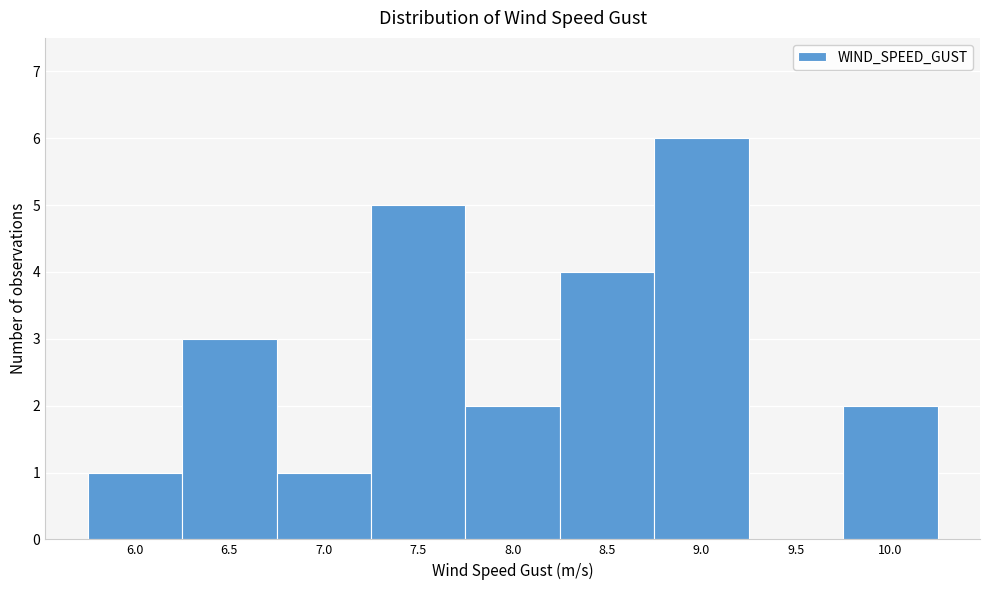

Reading right to left, list all the values displayed in this chart.

10.0=2	9.5=0	9.0=6	8.5=4	8.0=2	7.5=5	7.0=1	6.5=3	6.0=1